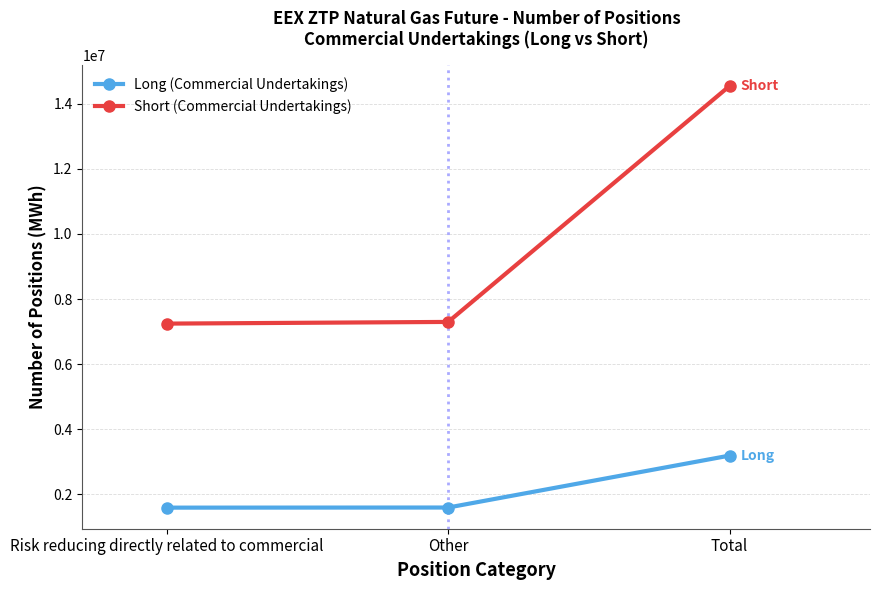

What position from the left is Risk reducing directly related to commercial?

1